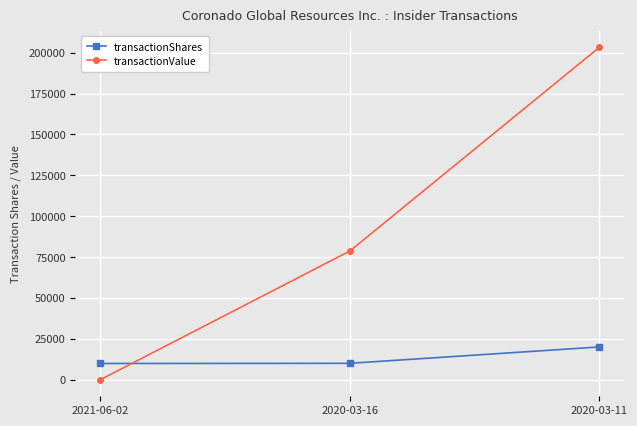

Between 2020-03-16 and 2020-03-11, which series saw the biggest shift?

transactionValue